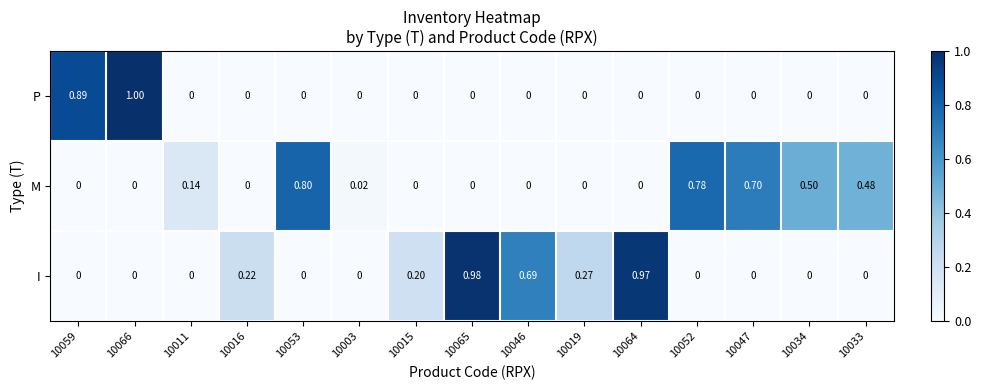

Which series has the widest spread of values?

row_0